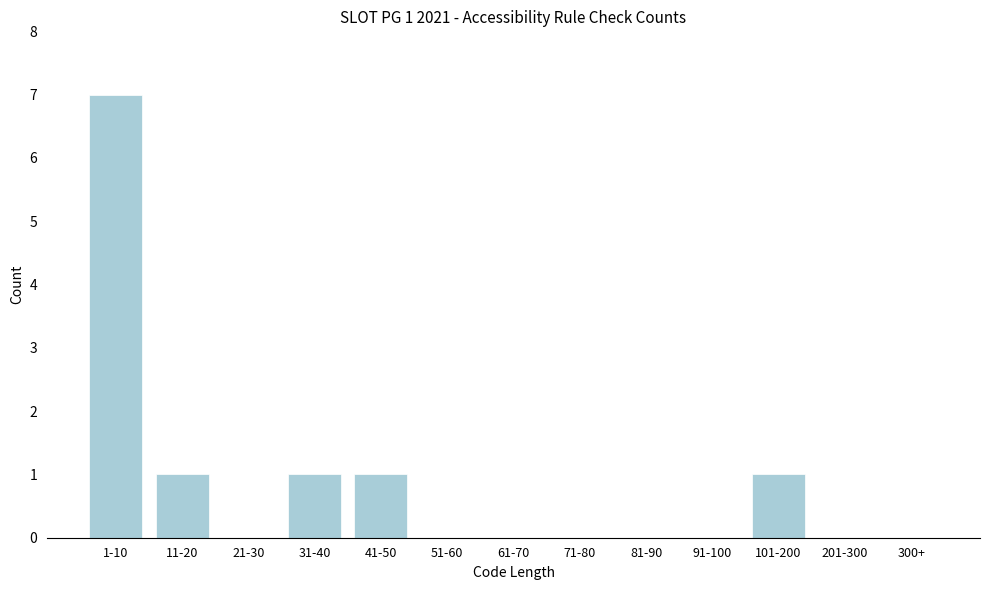

Reading left to right, what are all the values shown in this chart?

1-10=7	11-20=1	21-30=0	31-40=1	41-50=1	51-60=0	61-70=0	71-80=0	81-90=0	91-100=0	101-200=1	201-300=0	300+=0